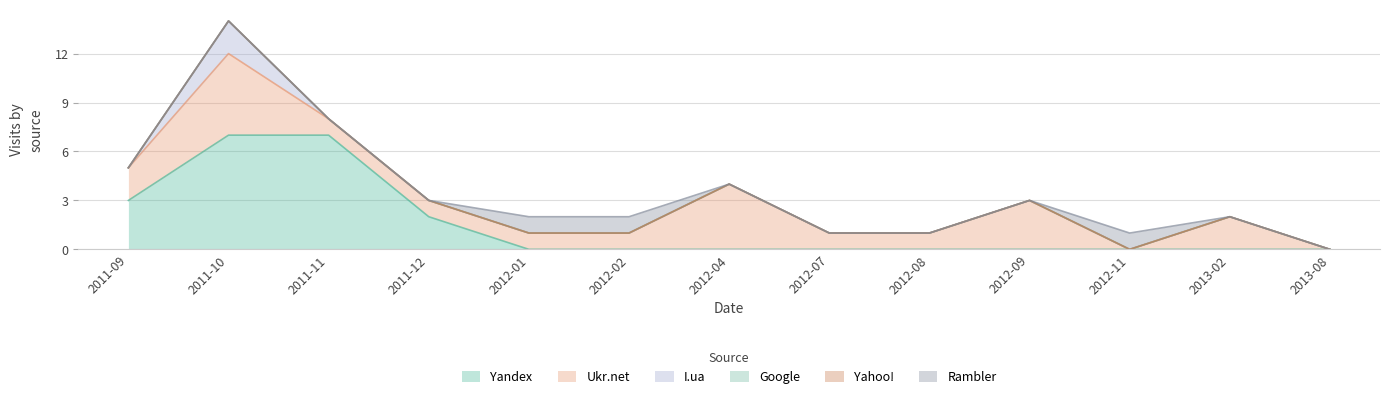

At how many categories does at least one series exceed 1?

7